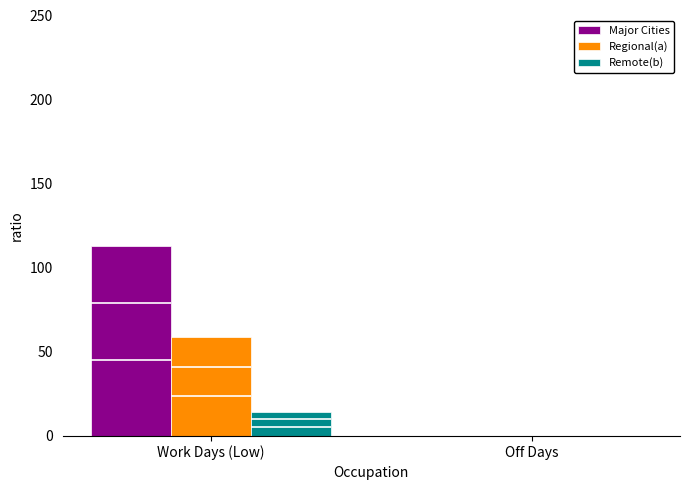

At which category is the sum across all series the highest?

Work Days (Low)